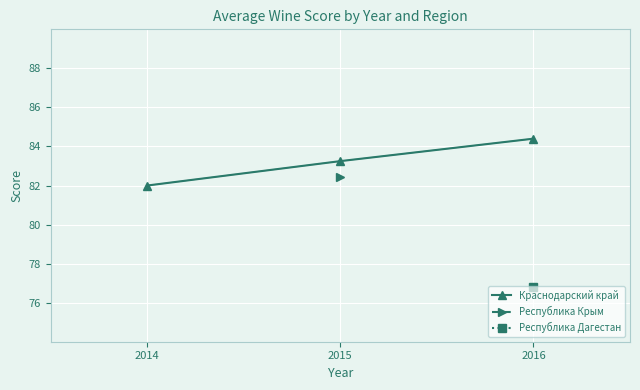

How many lines are shown in the chart?

1